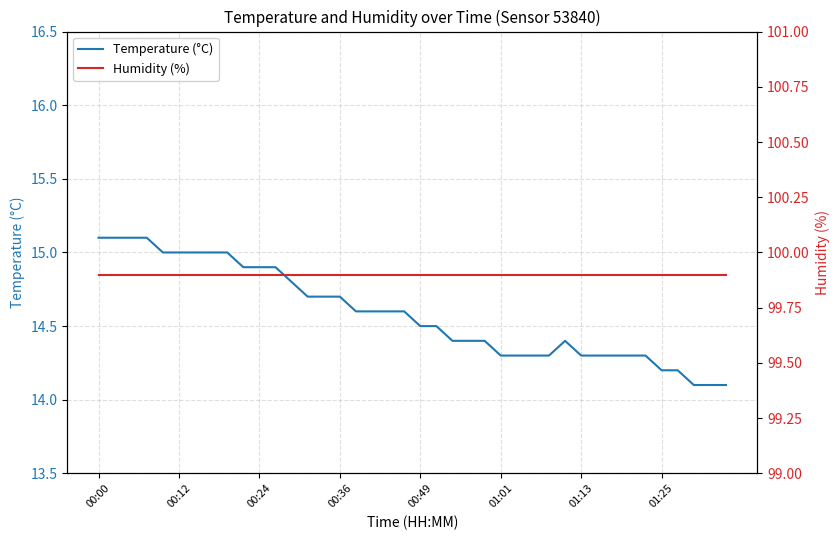

What is the smallest value displayed?

14.1